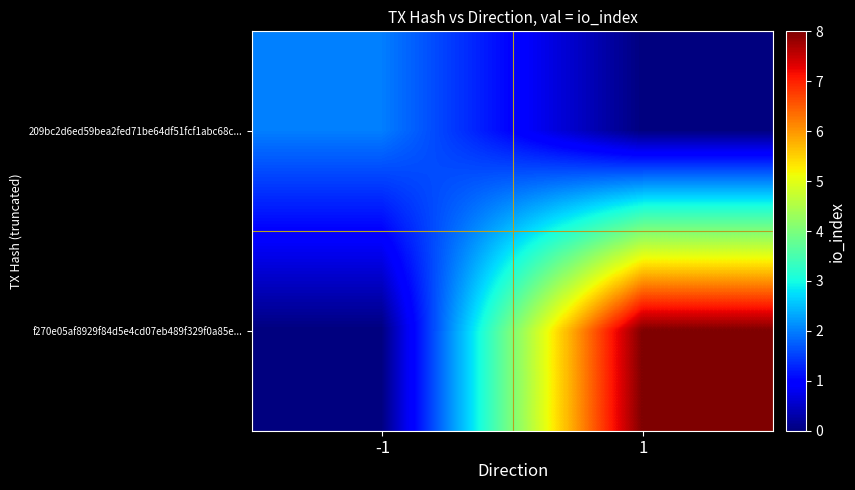

What is the total value across all series at -1?

2